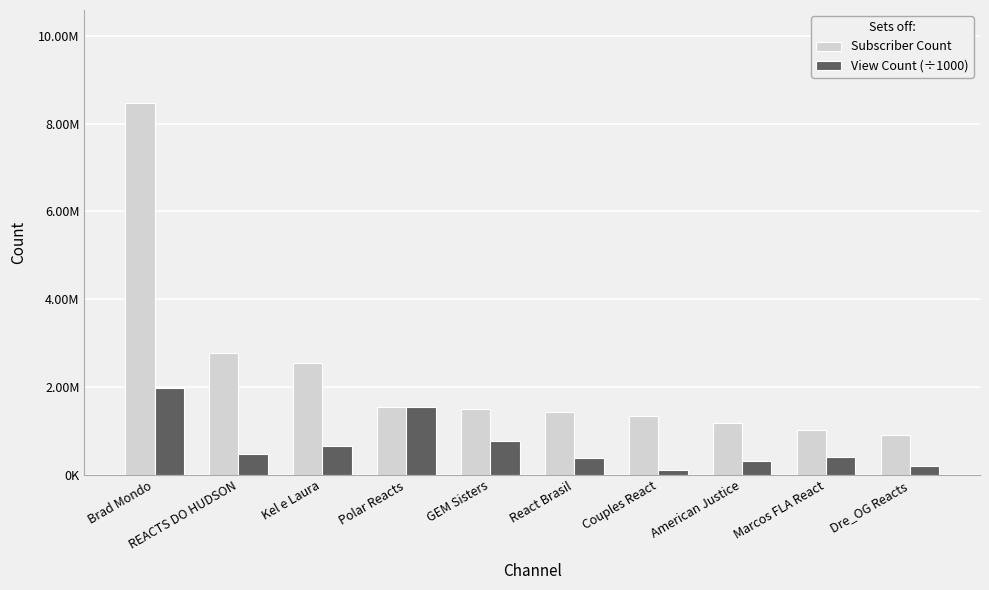

What is the difference between the second highest and second lowest values in the View Count (÷1000) series?

1349567.6